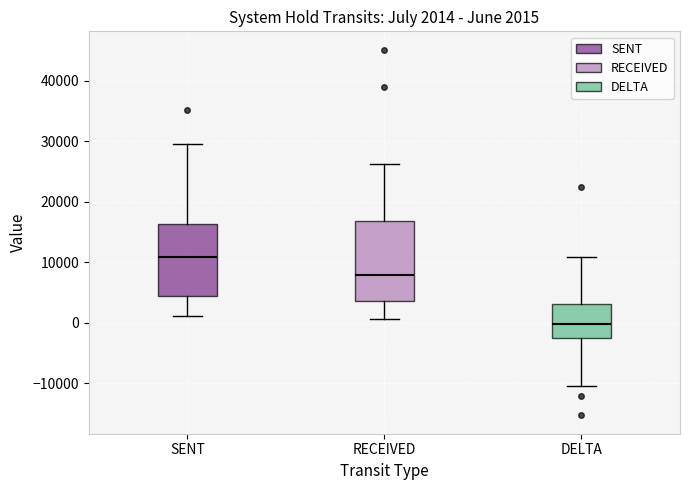

Which box is the tallest, from its lower edge to its upper edge?

RECEIVED